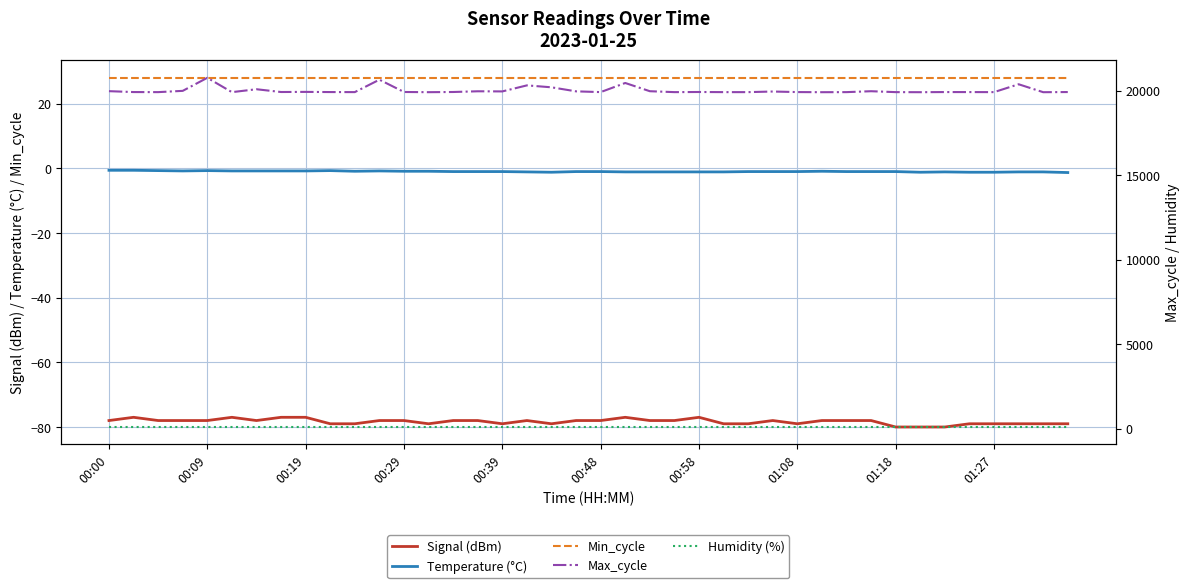

True or false: Max_cycle and Min_cycle cross at least once.

False